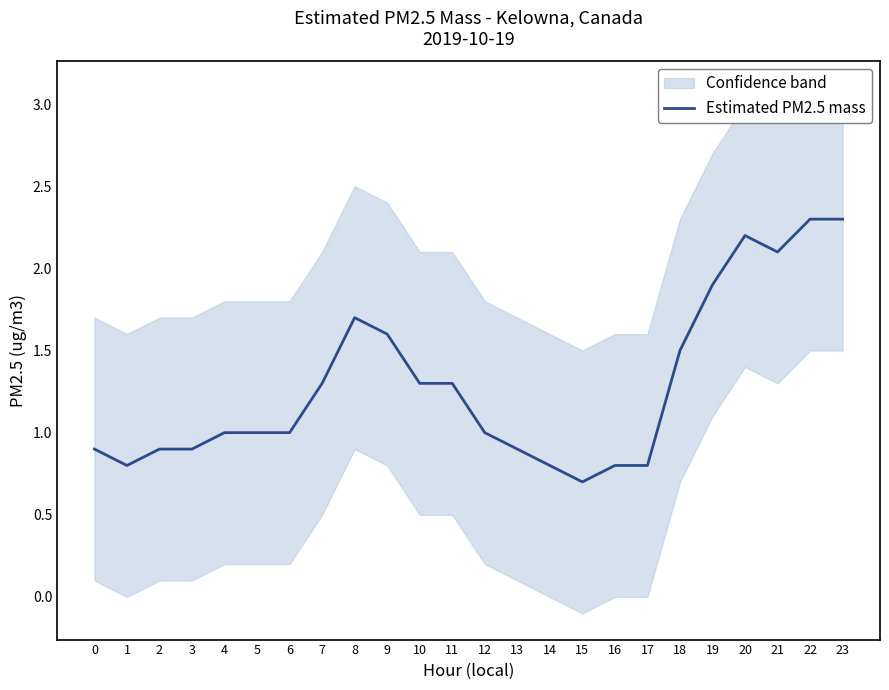

Which label corresponds to the smallest value in the chart?

15